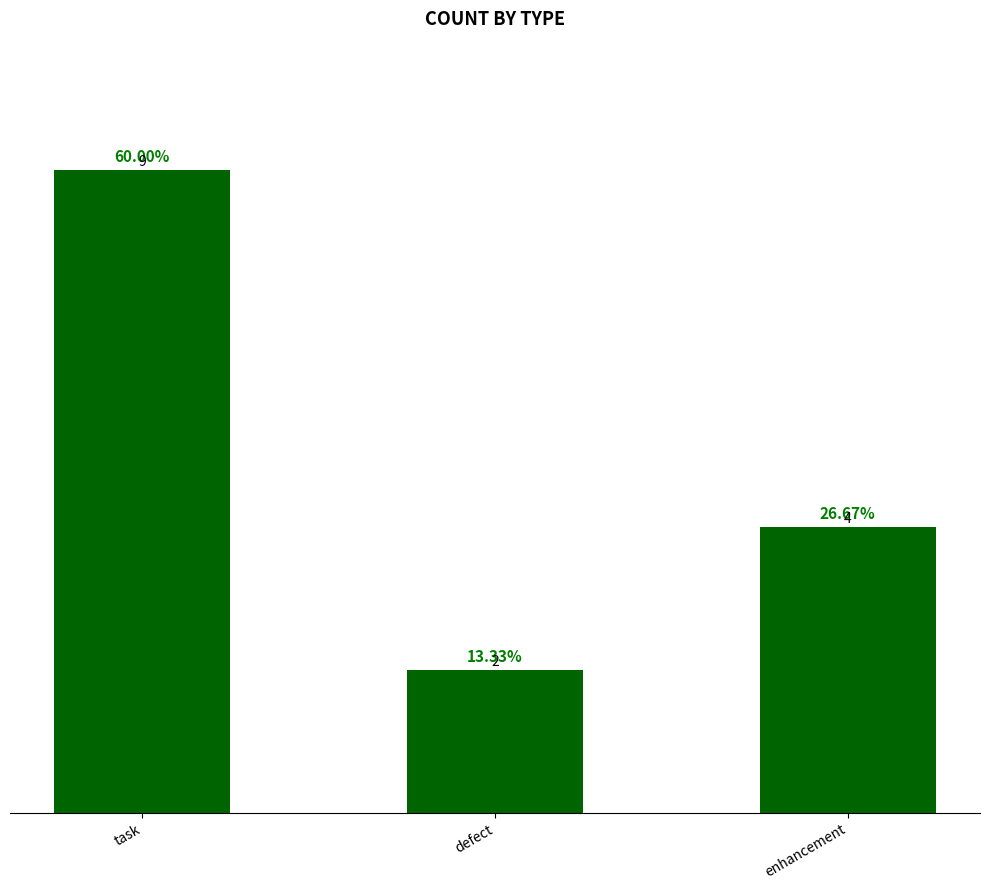

The value at defect is 3. True or false?

False